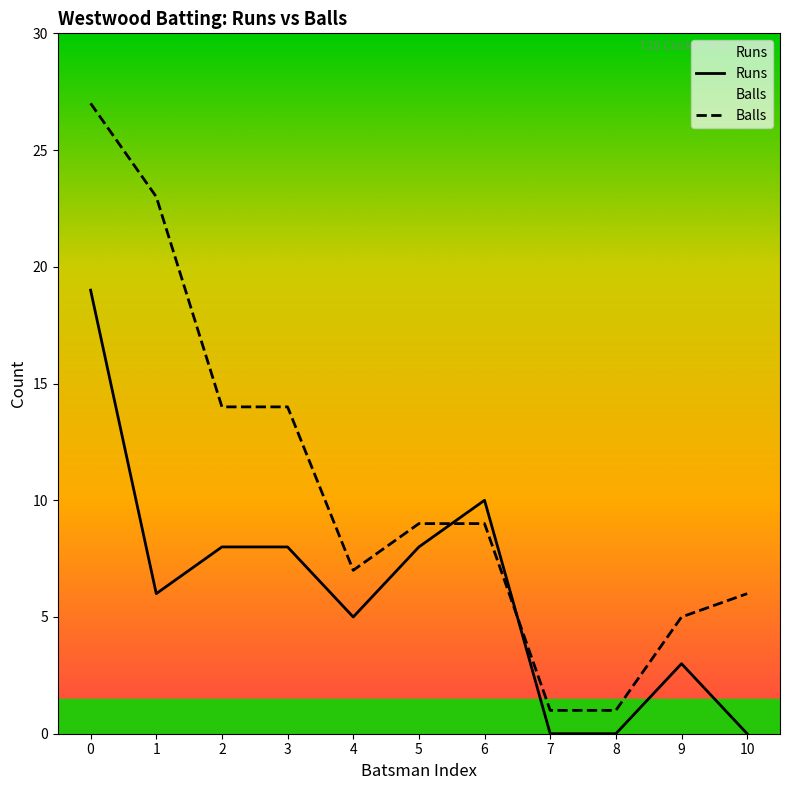

Between which two adjacent categories do Balls and Runs first intersect?

5 and 6